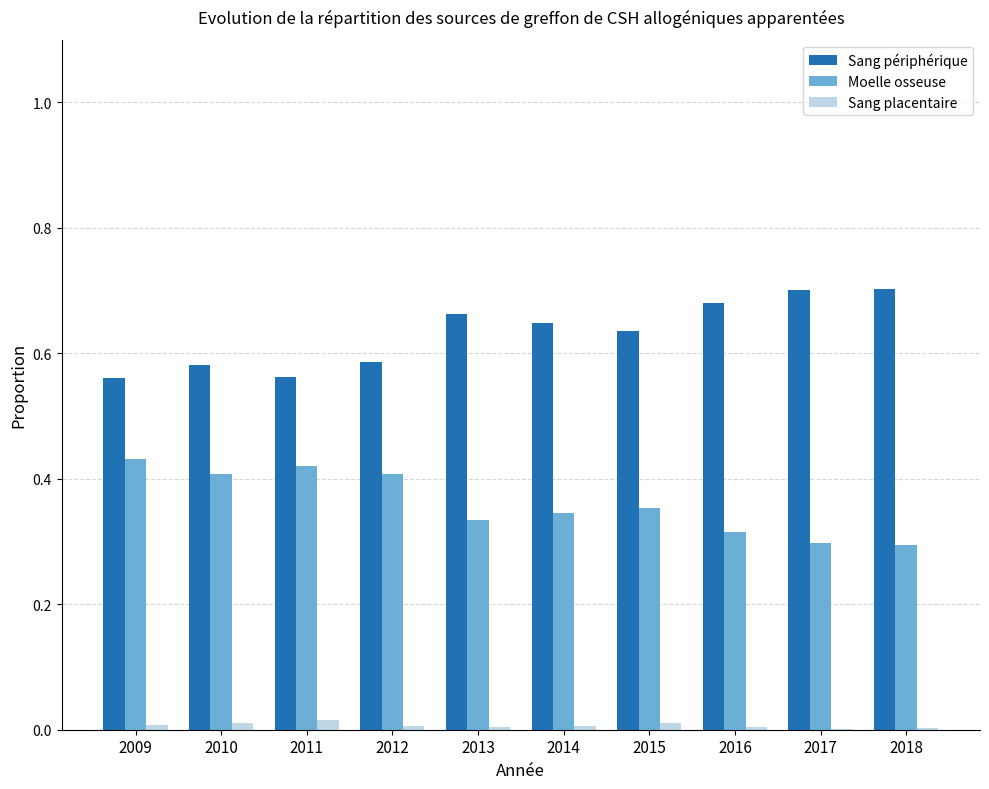

Which series has the largest total across all categories?

Sang périphérique